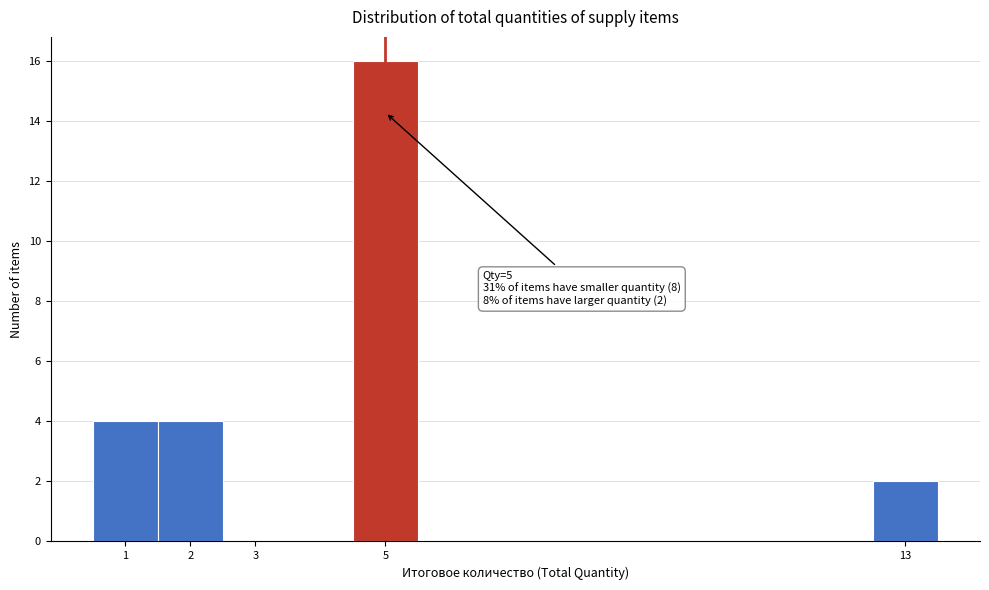

Which range on the x-axis has the tallest bar?

4.5 to 5.5